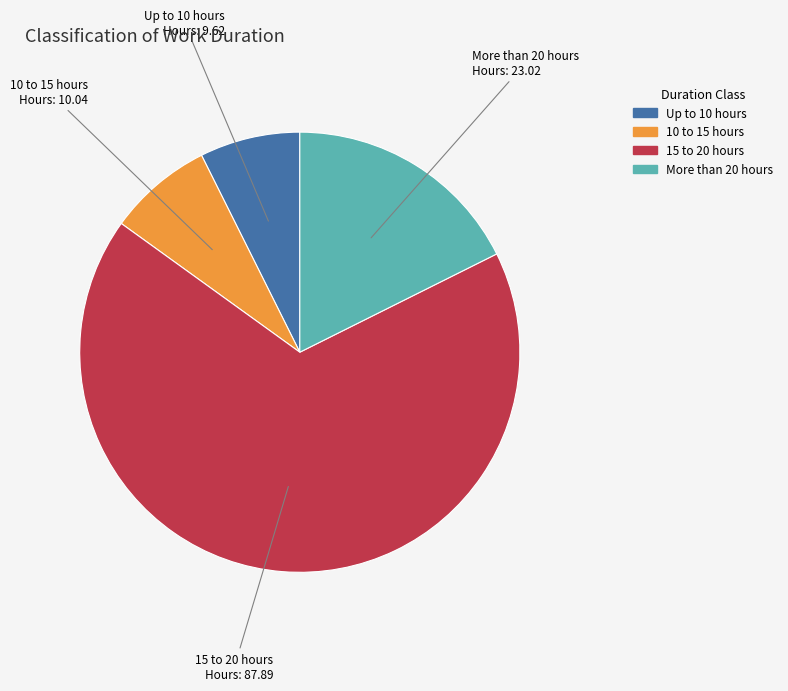

Is there a majority slice in this chart?

Yes